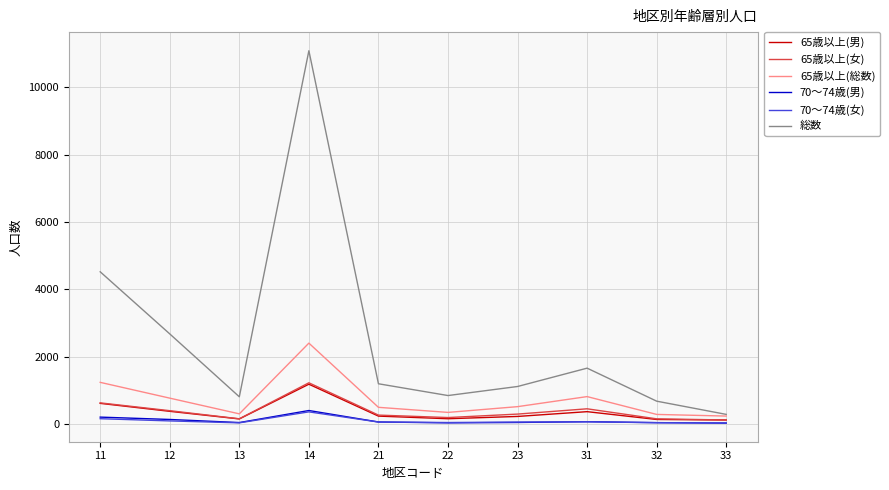

At which category is the sum across all series the highest?

14